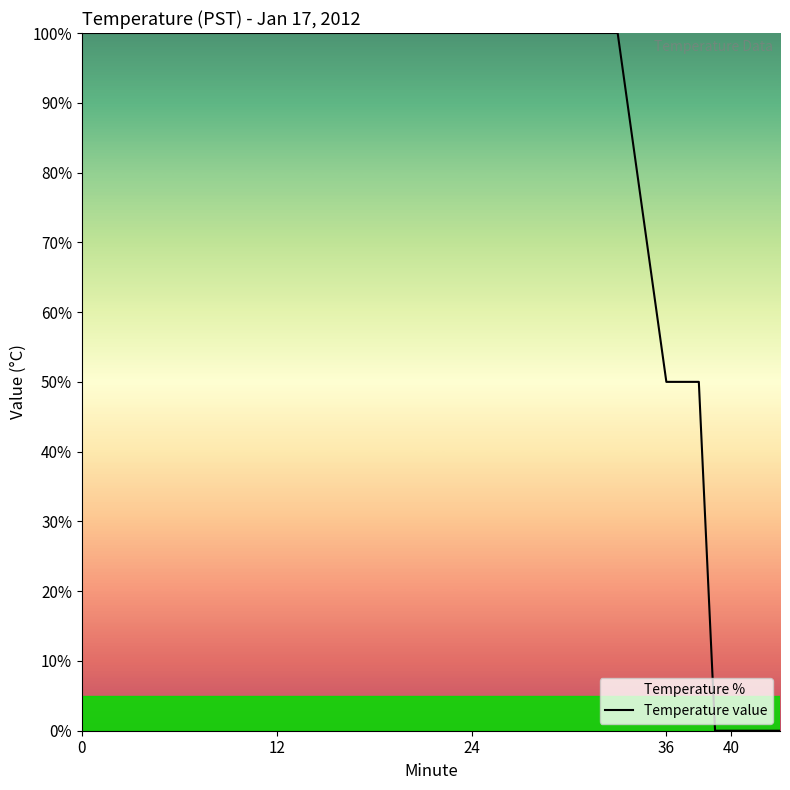

What is the greatest value displayed?

100.0